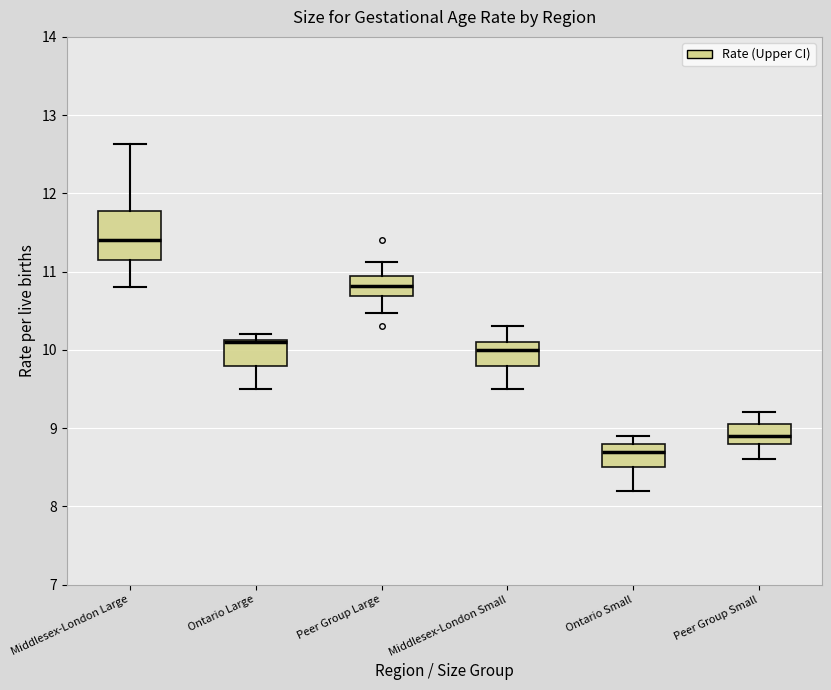

Where does the upper whisker of the box for Peer Group Large end on the y-axis? The values are not printed on the chart, so give them approximately, as read against the axis.

11.1